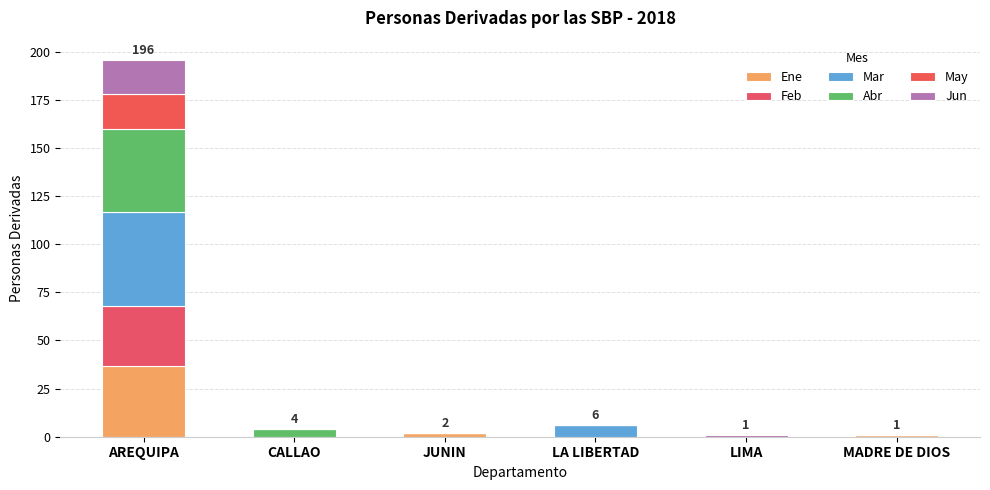

What is the difference between the maximum and minimum values in the Ene series?

37